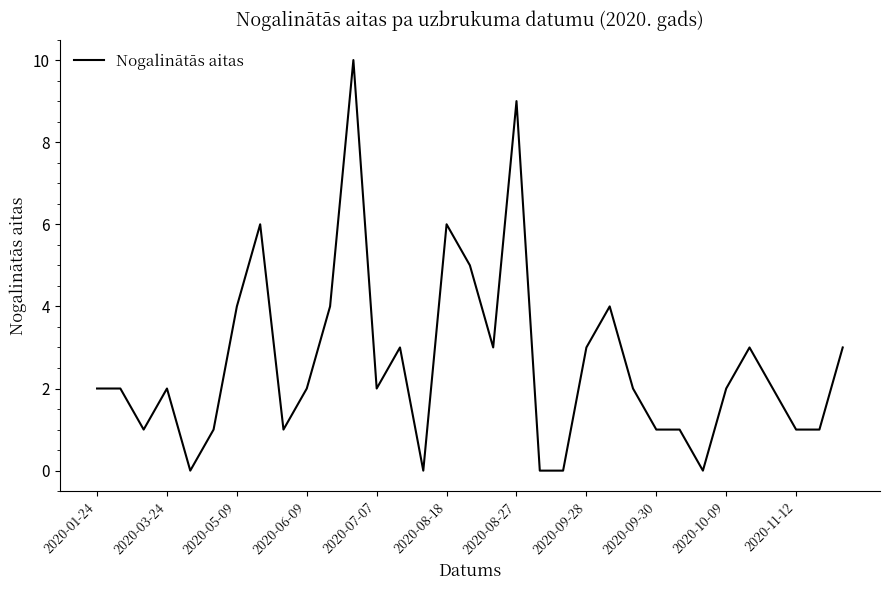

What is the difference between the maximum and minimum values?

10